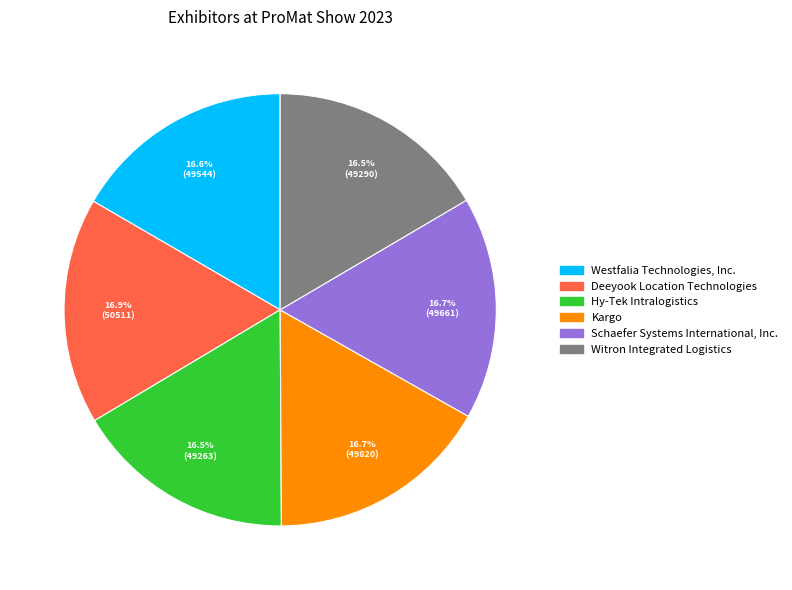

To the nearest percent, what percentage of the pie is Westfalia Technologies, Inc.?

17%